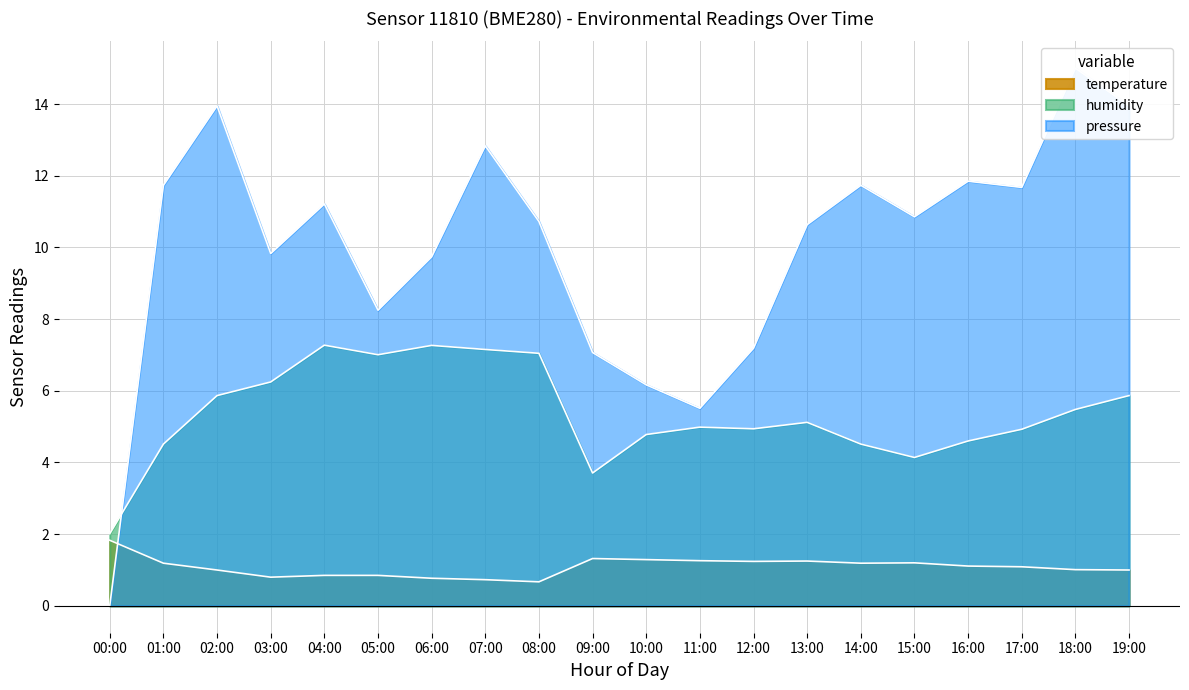

The value of pressure at 07:00 is 12.8. True or false?

True